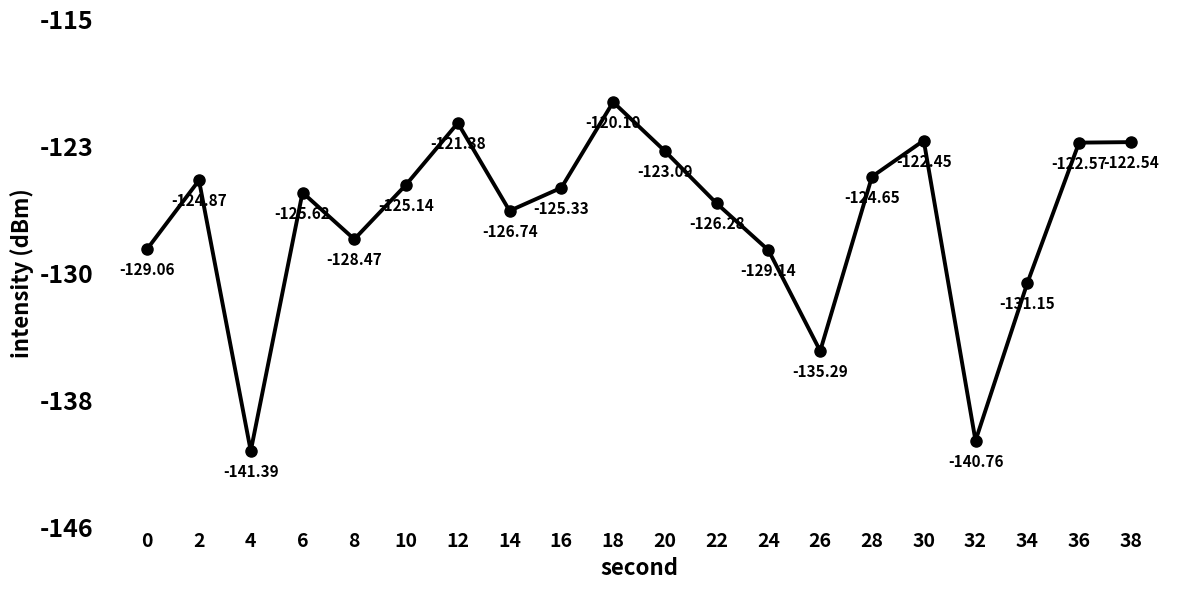

List the labels in order of value, largest first.

18, 12, 30, 38, 36, 20, 28, 2, 10, 16, 6, 22, 14, 8, 0, 24, 34, 26, 32, 4